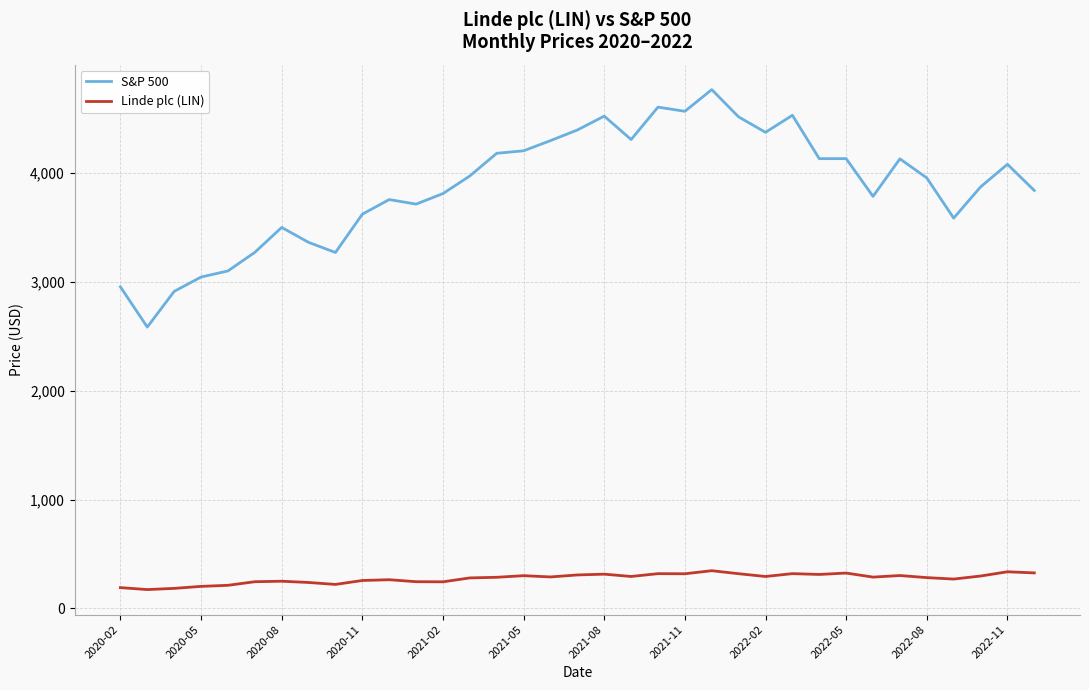

List the series in order of their peak value, highest first.

S&P 500, Linde plc (LIN)